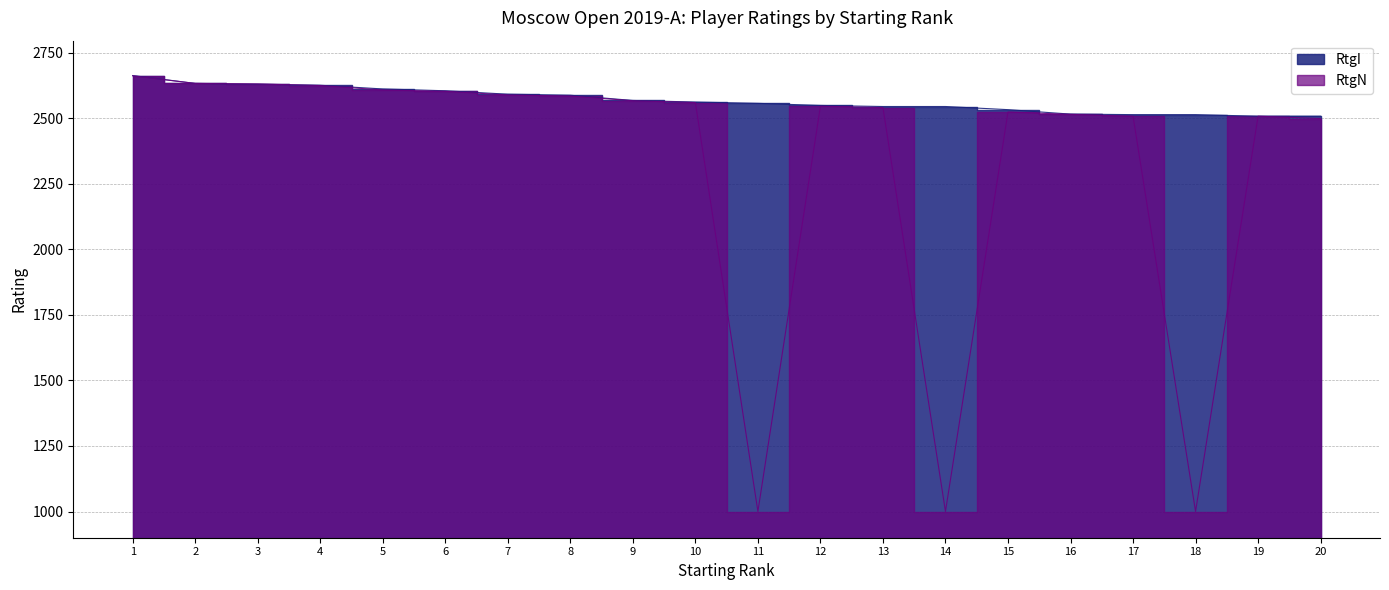

True or false: RtgN has more than 0 points higher than both neighbors.

True